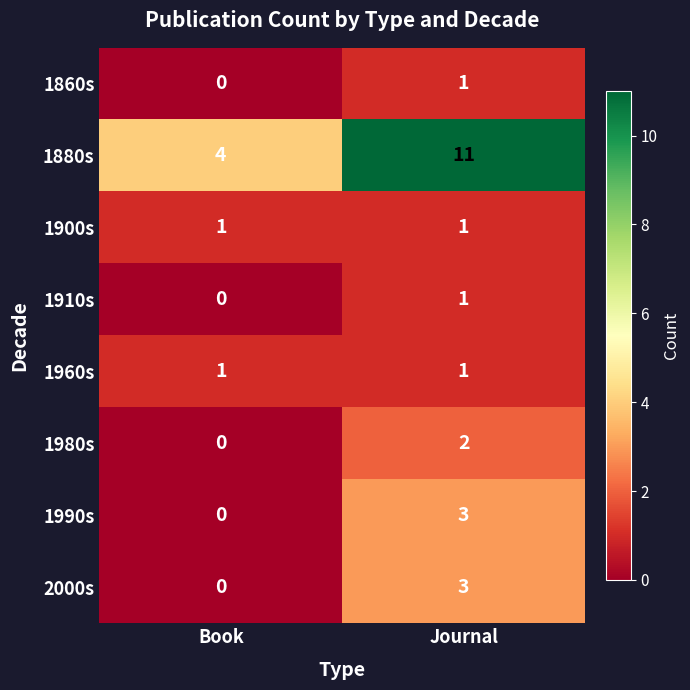

What is the sum of all 1880s values?

15